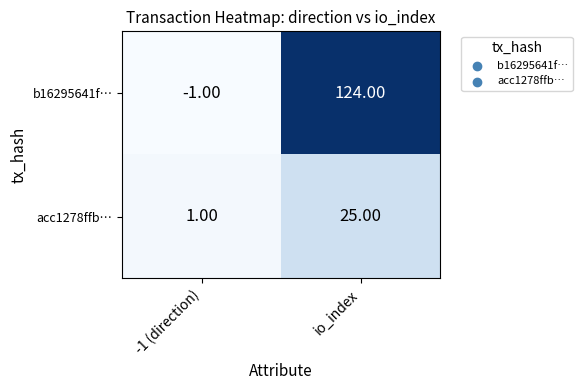

At which category is the sum across all series the highest?

io_index